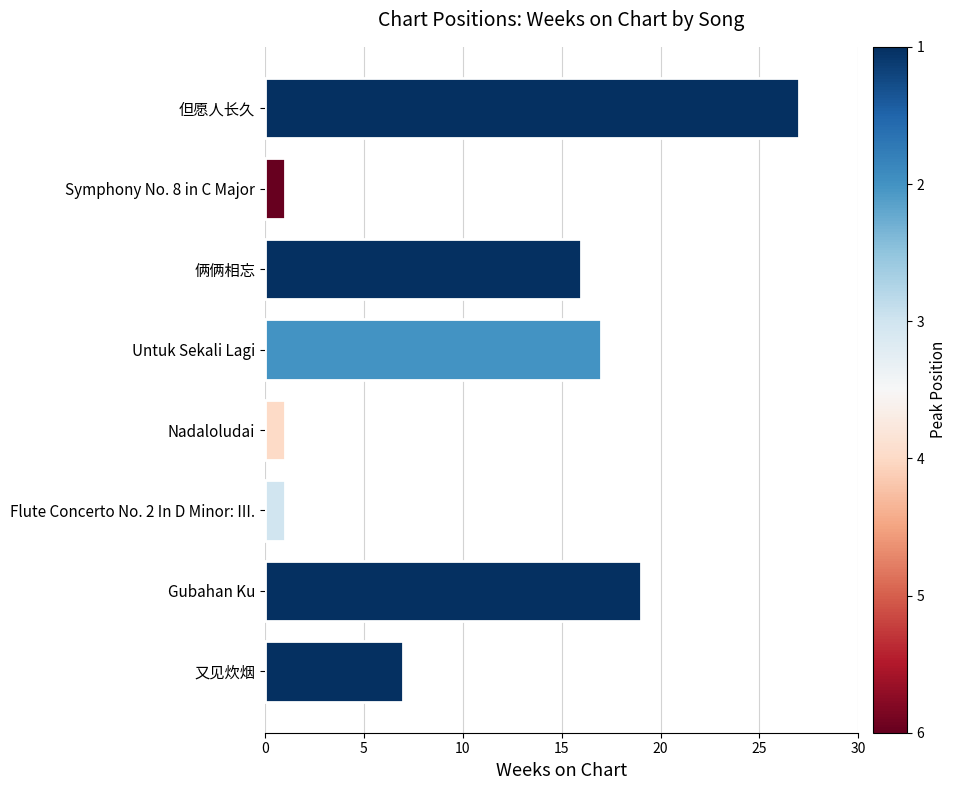

What is the ratio of the value at 又见炊烟 to the value at Untuk Sekali Lagi?

0.4